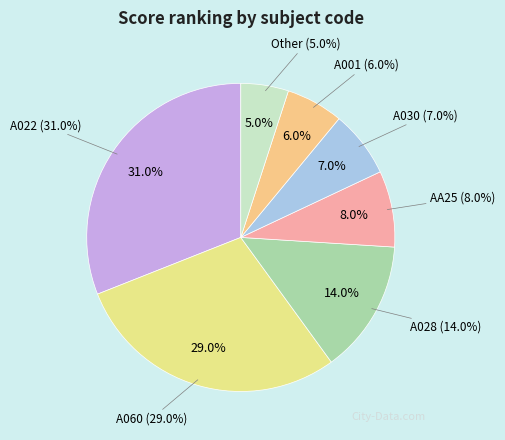

What percentage is NOT represented by A060?

71.0%